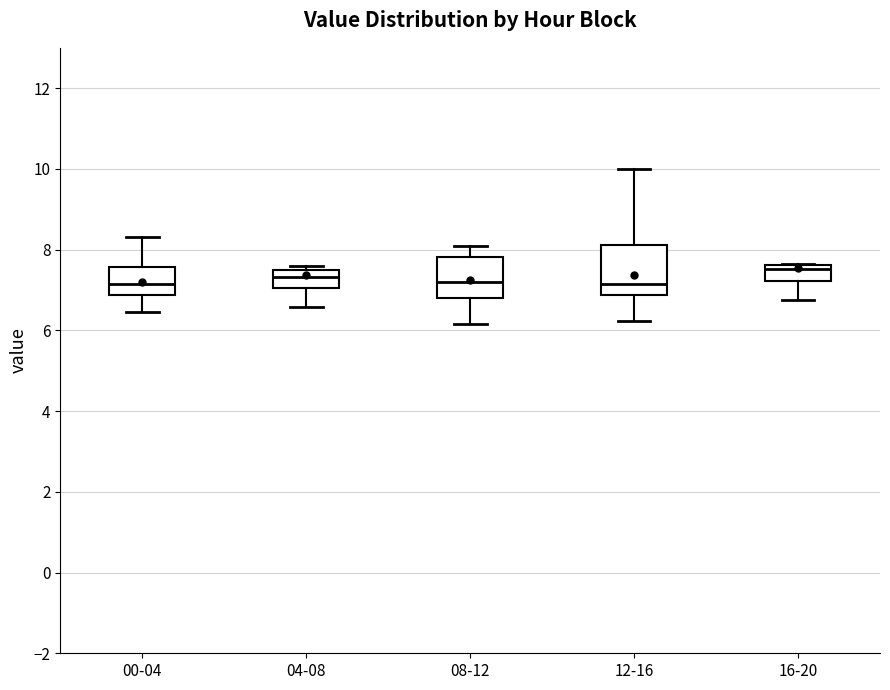

Which box is the tallest, from its lower edge to its upper edge?

12-16